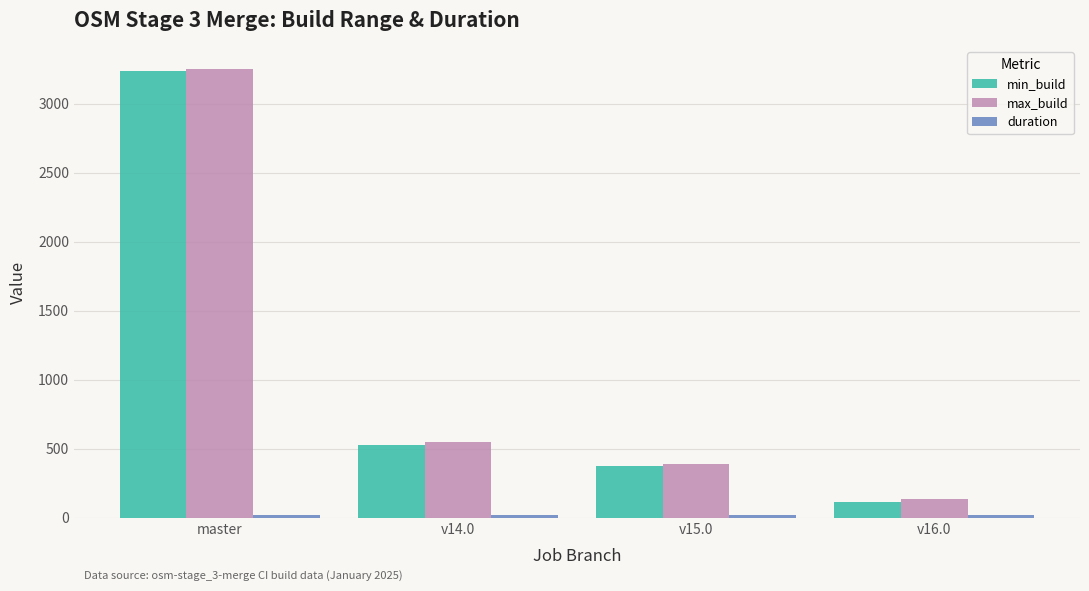

What is the average value of the min_build series?

1061.0